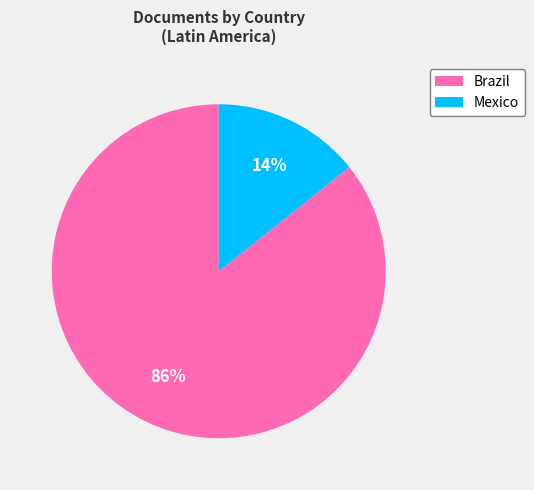

True or false: Mexico accounts for 14% of the total.

True